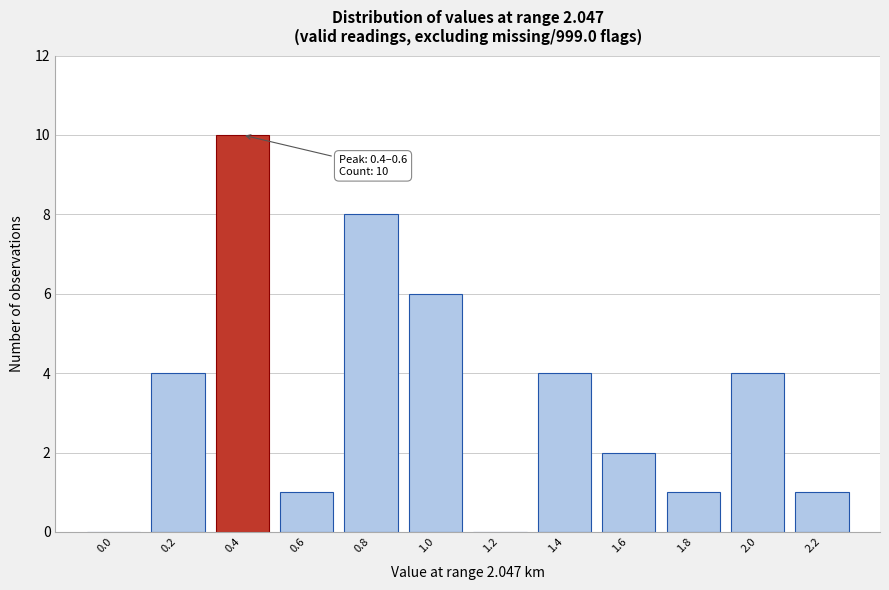

Reading right to left, list all the values displayed in this chart.

2.2=1	2.0=4	1.8=1	1.6=2	1.4=4	1.2=0	1.0=6	0.8=8	0.6=1	0.4=10	0.2=4	0.0=0